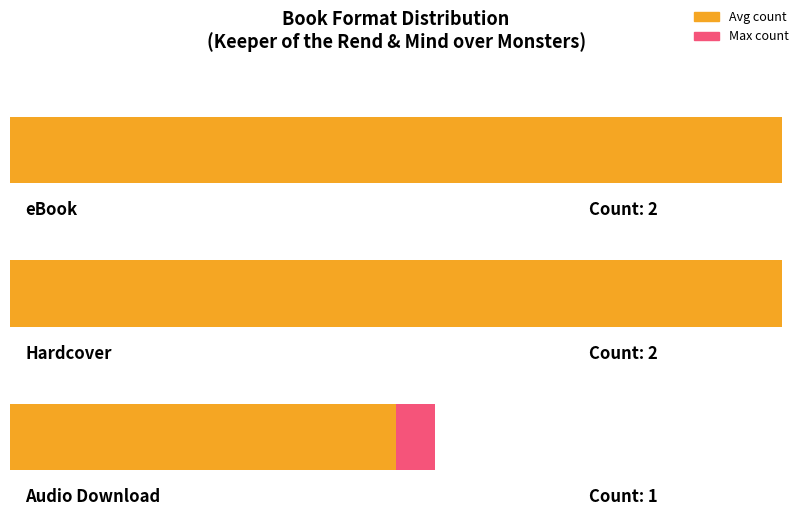

The chart shows a value of 77800832 at eBook. True or false?

False